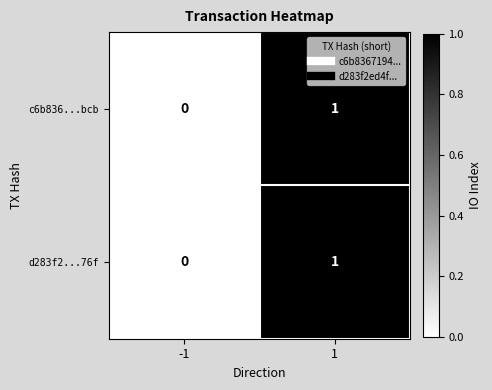

Is the value of c6b836...bcb at 1 greater than the value of d283f2...76f at -1?

Yes